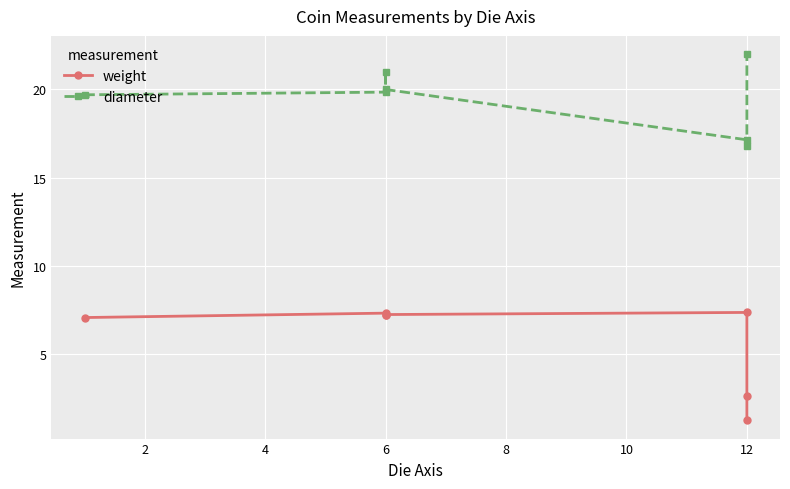

Which series changed the most between 6 and 12?

weight